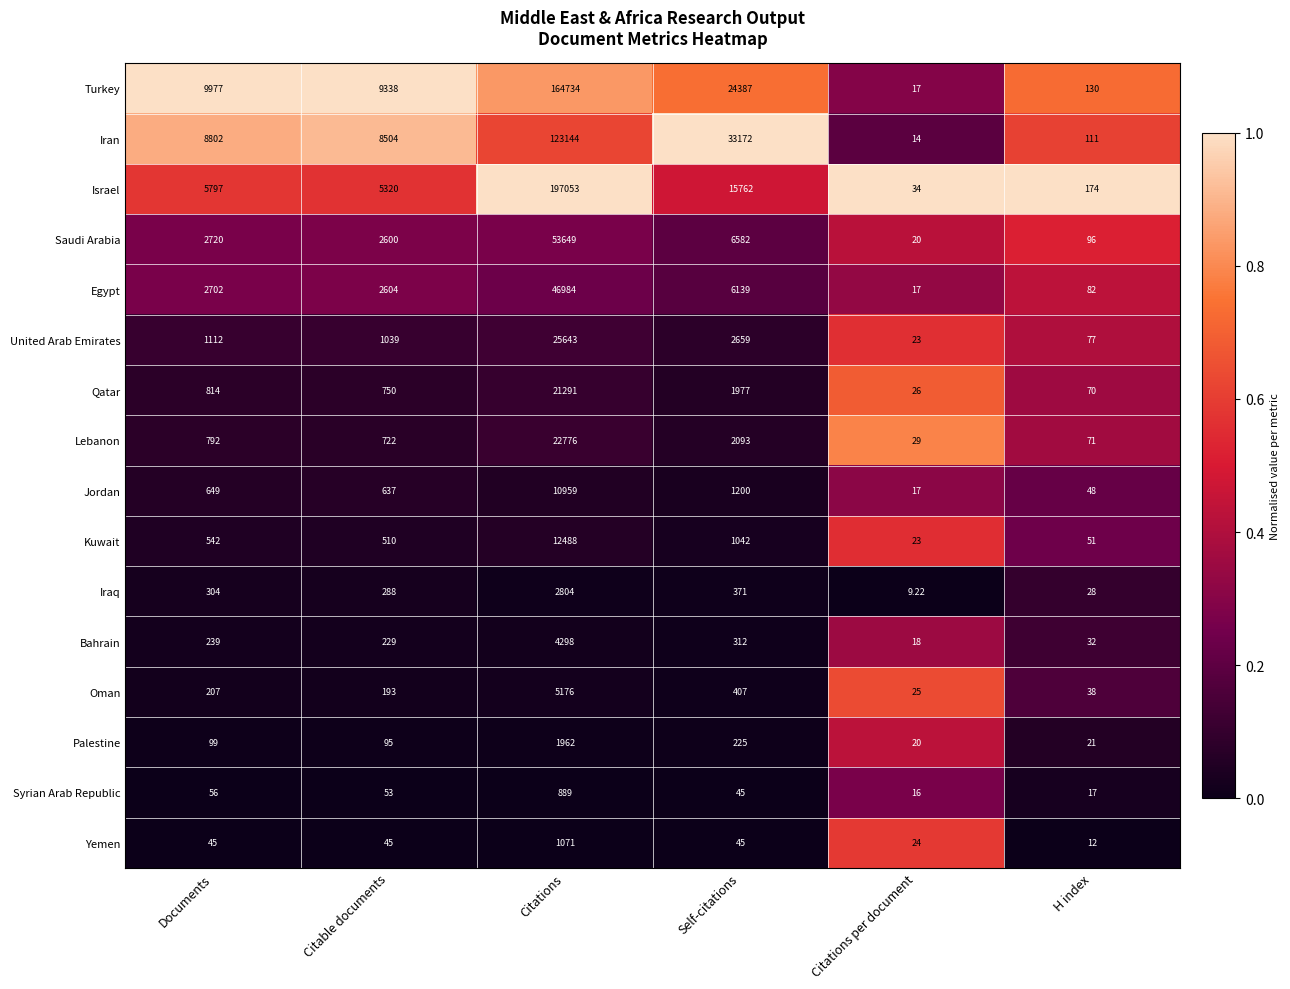

At which label is Syrian Arab Republic closest to 452?

Documents